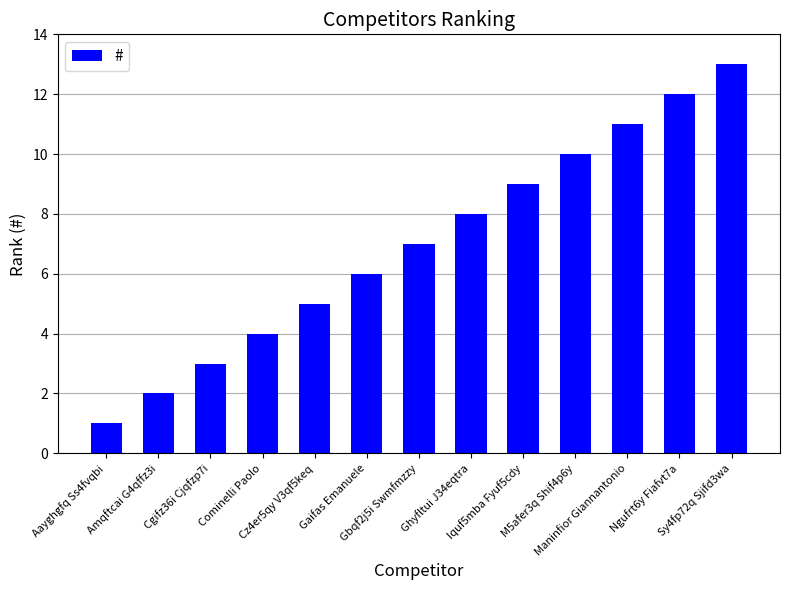

How many bars are there in total?

13